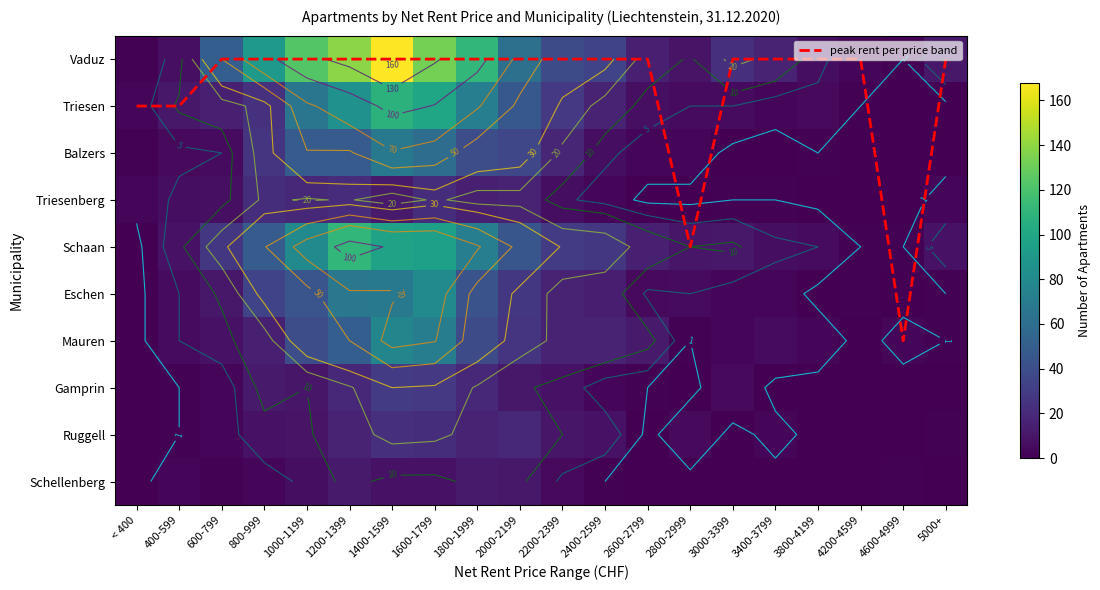

What is the total value across all series at 3400-3799?

36